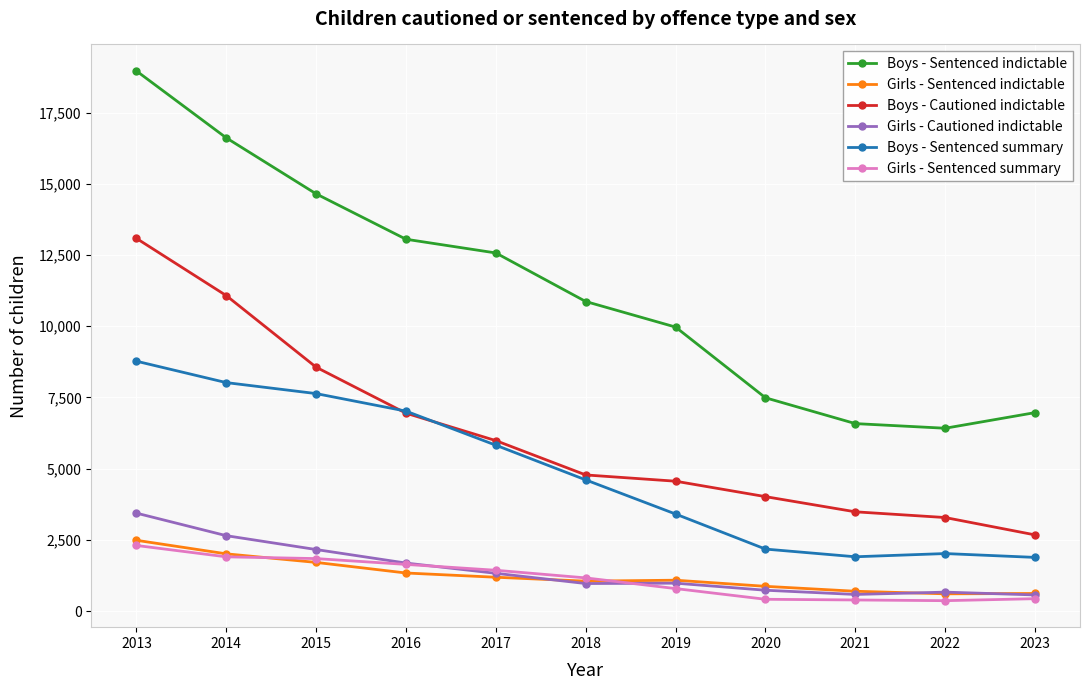

At how many categories does at least one series exceed 8770?

7